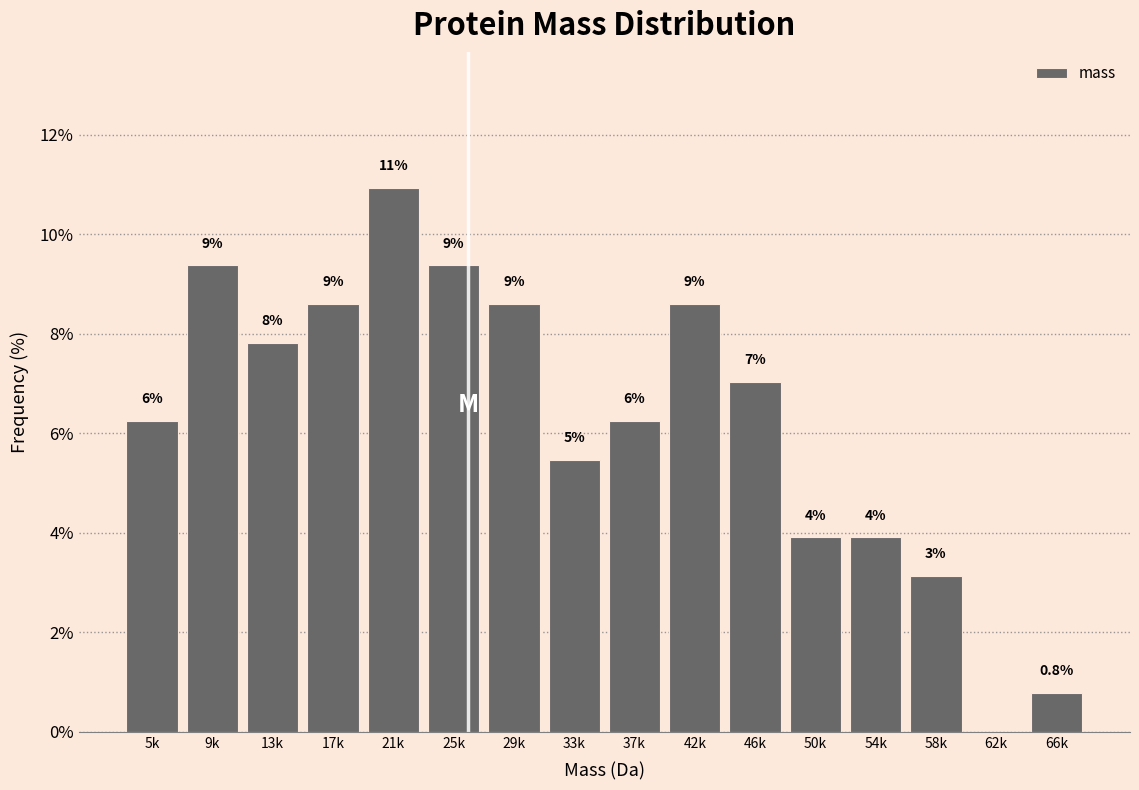

Are the bars horizontal?

No